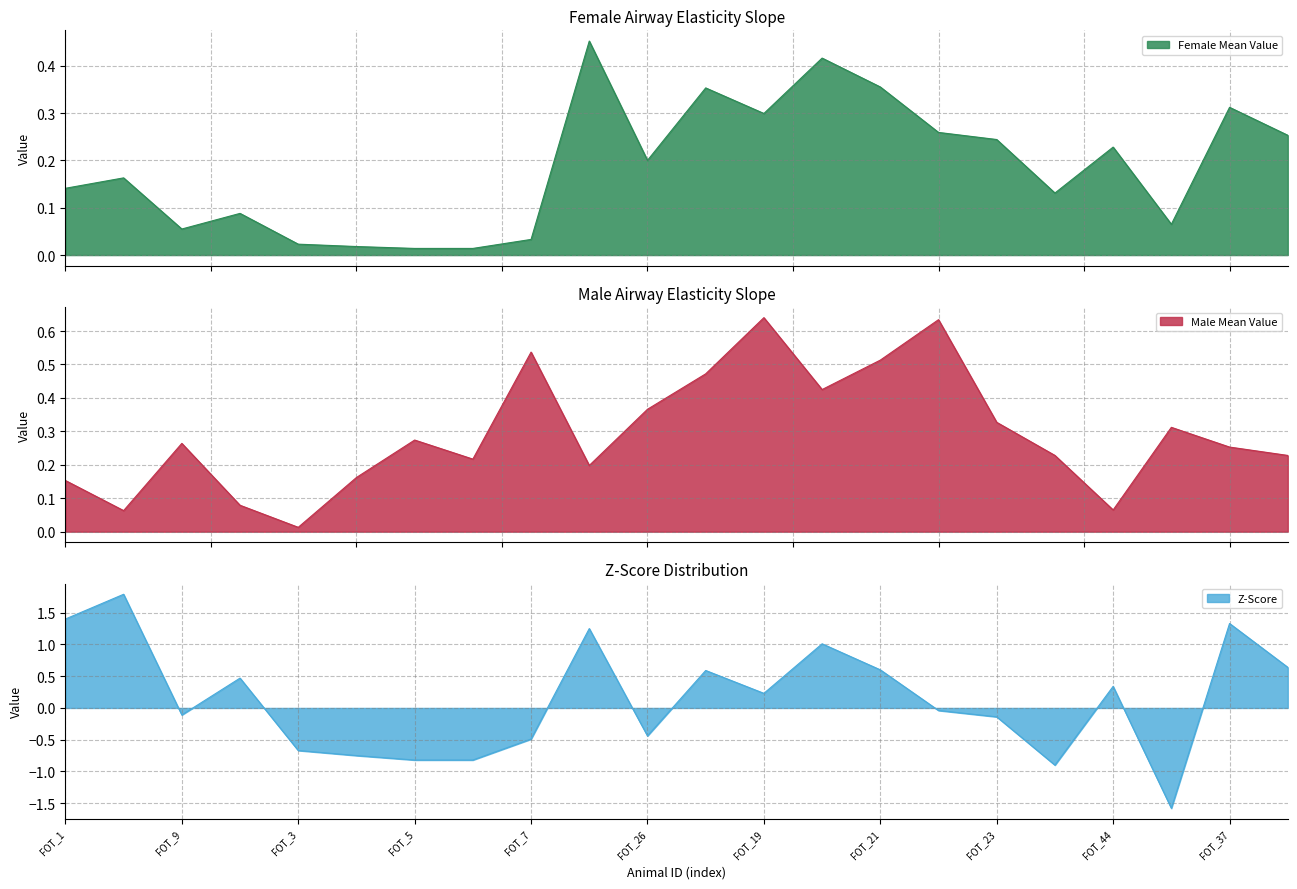

Which has a higher value, FOT_23 or FOT_20?

FOT_20